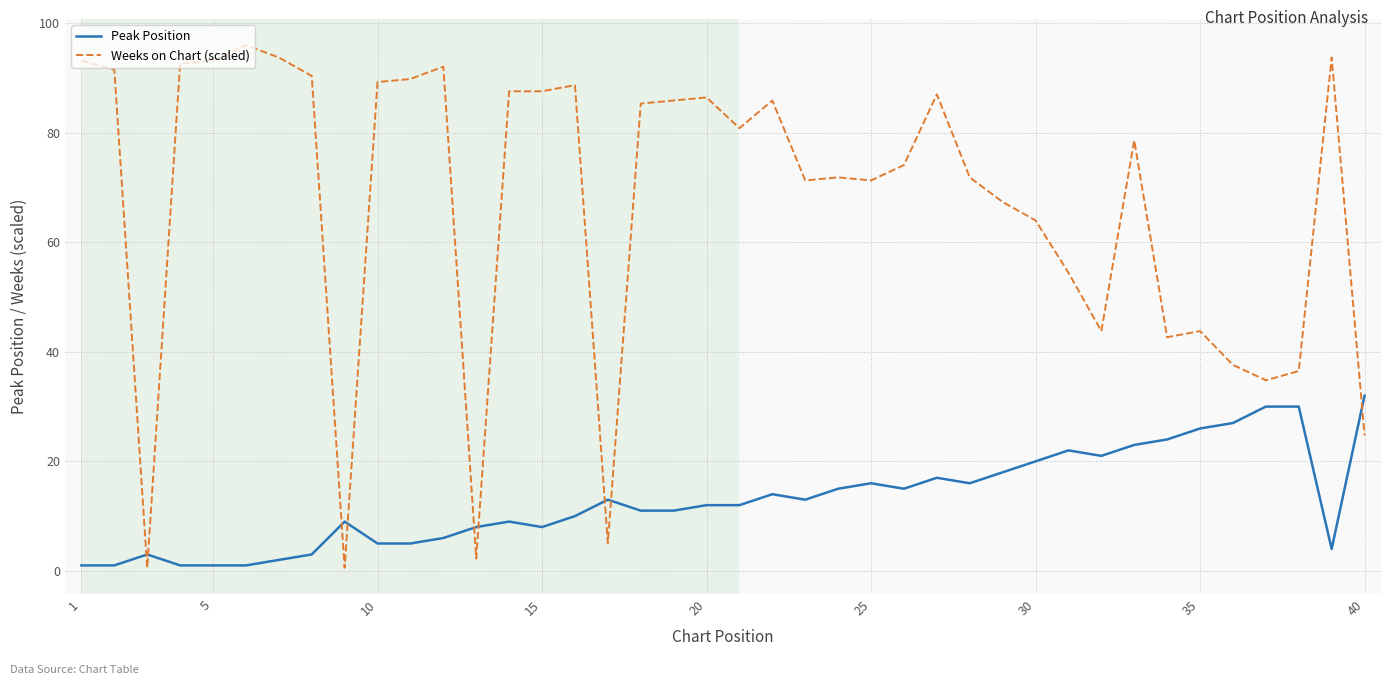

What is the difference between the maximum and minimum values in the Weeks on Chart (scaled) series?

95.4